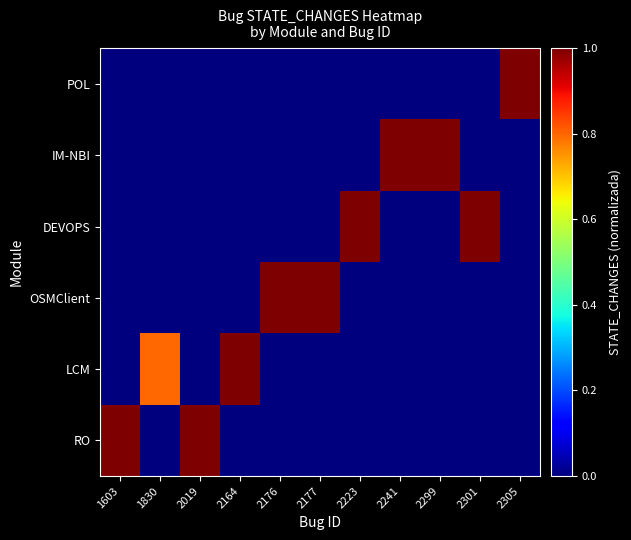

At which category is the sum across all series the highest?

1603